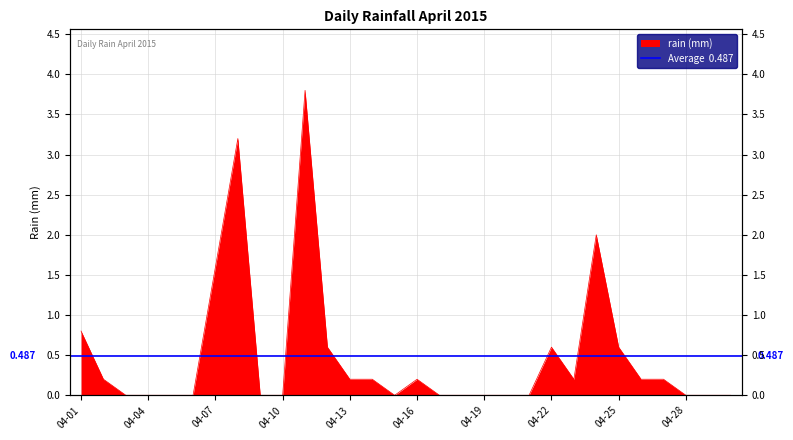

Is it true that the value at 2015-04-21 is 0.0?

True